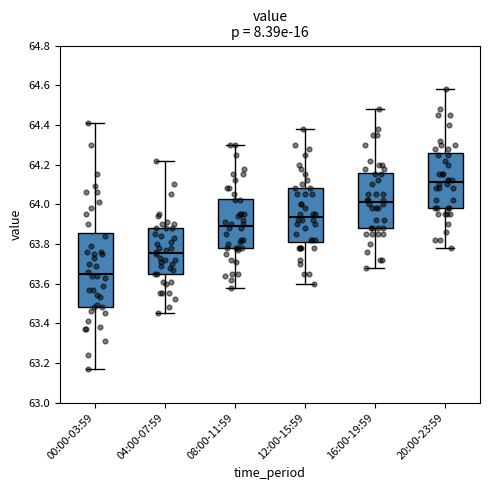

Which box has the highest median line?

20:00-23:59